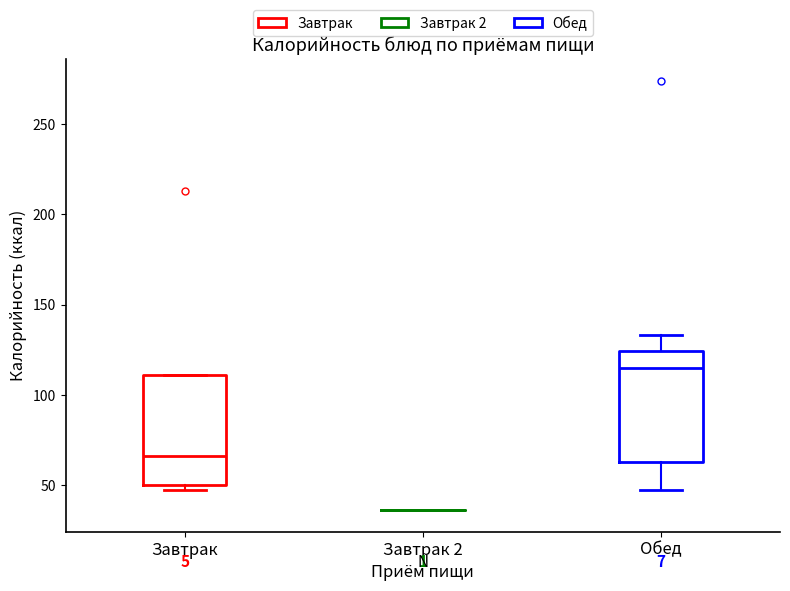

Where is the upper edge of the box for Завтрак on the y-axis? The values are not printed on the chart, so give them approximately, as read against the axis.

110